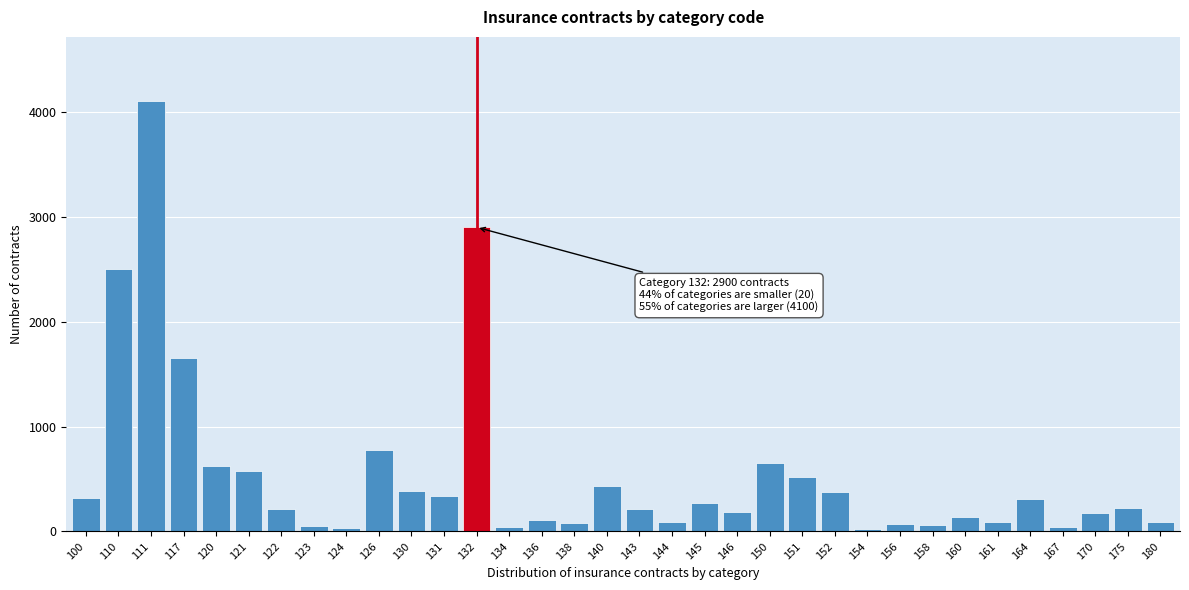

At which category does the chart reach its peak across all series?

111